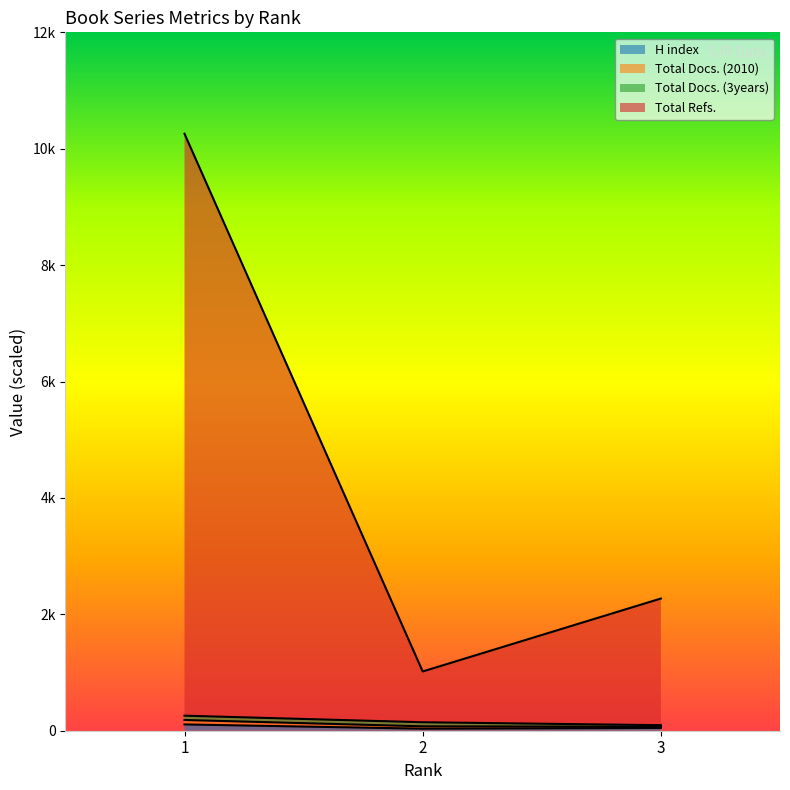

Does the chart display data point markers on the line(s)?

No